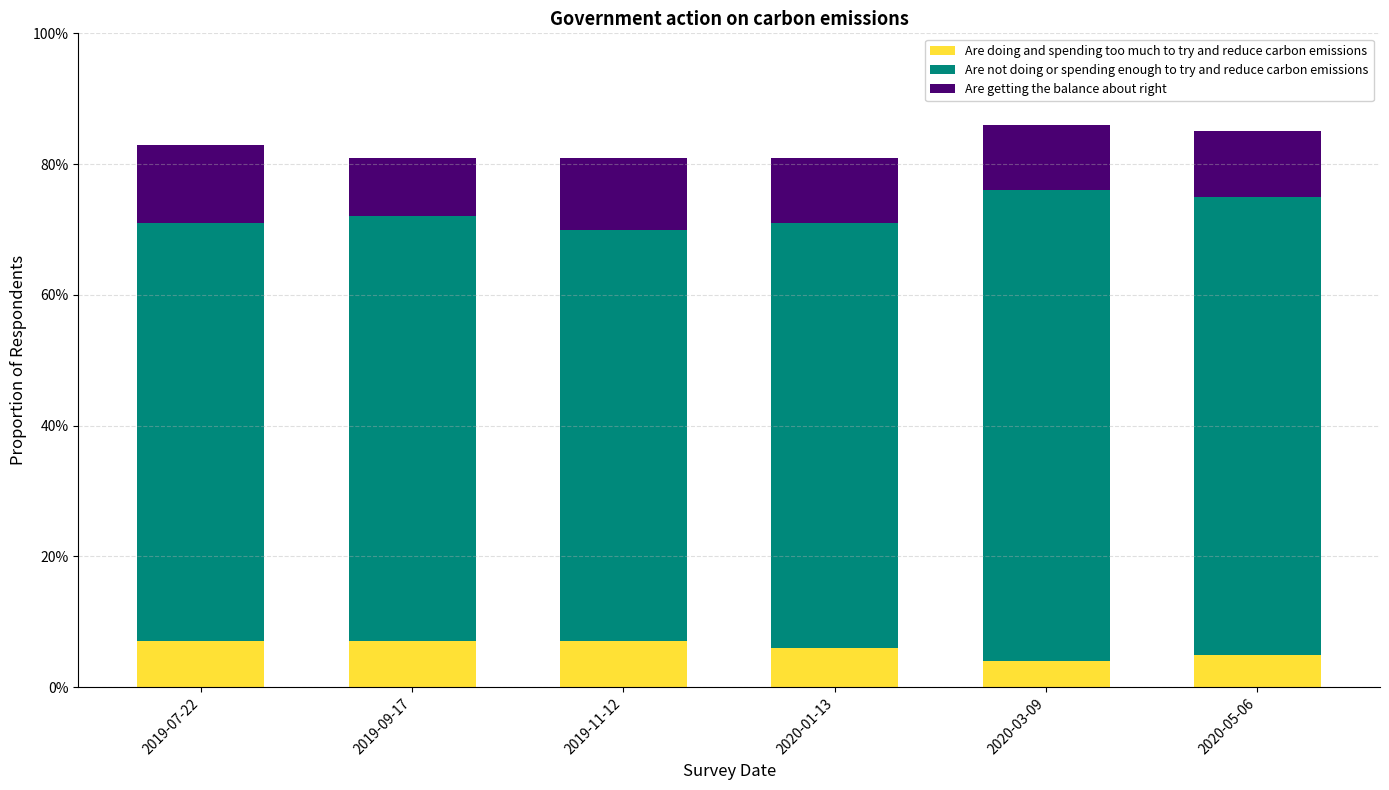

Rank the categories by Are getting the balance about right value from highest to lowest.

2019-07-22, 2019-11-12, 2020-01-13, 2020-03-09, 2020-05-06, 2019-09-17